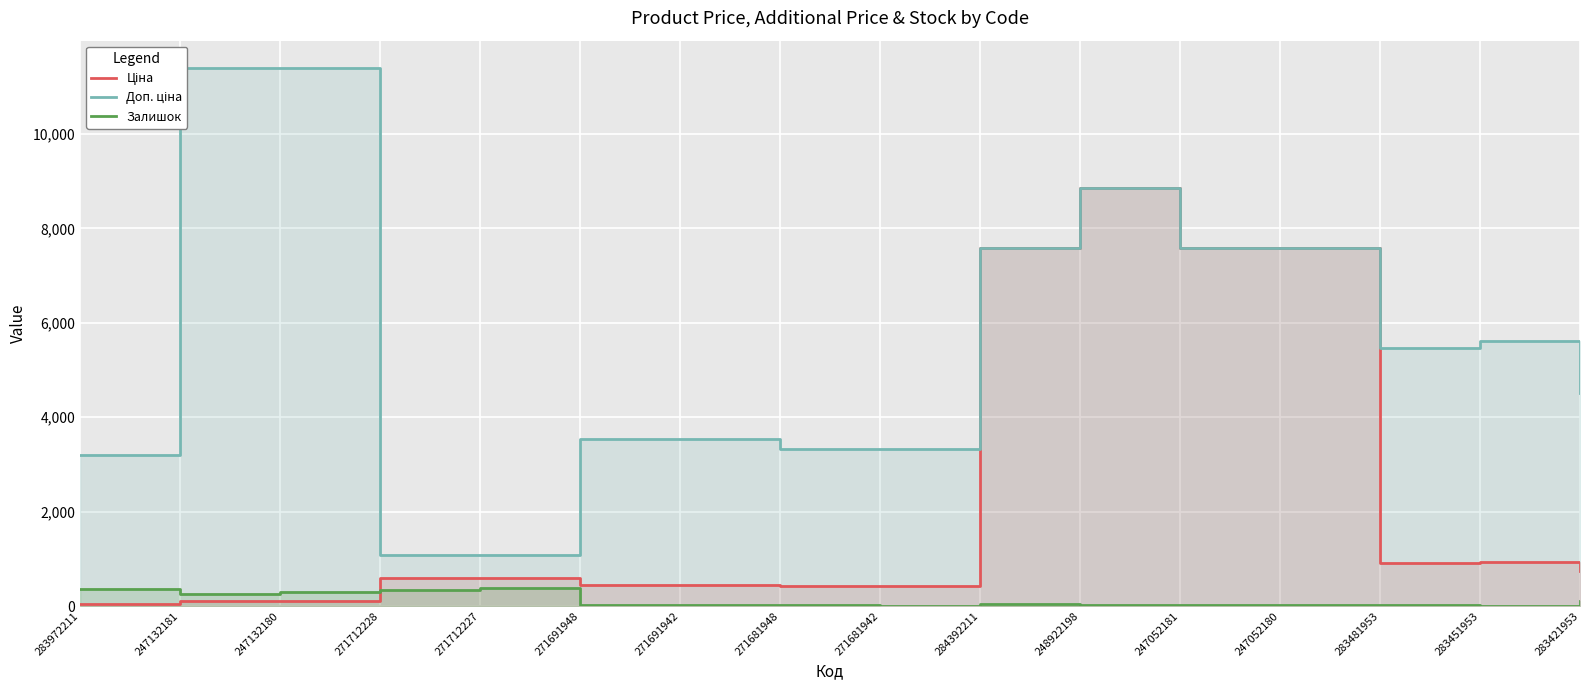

What is the label of the 2nd point from the right?

283451953